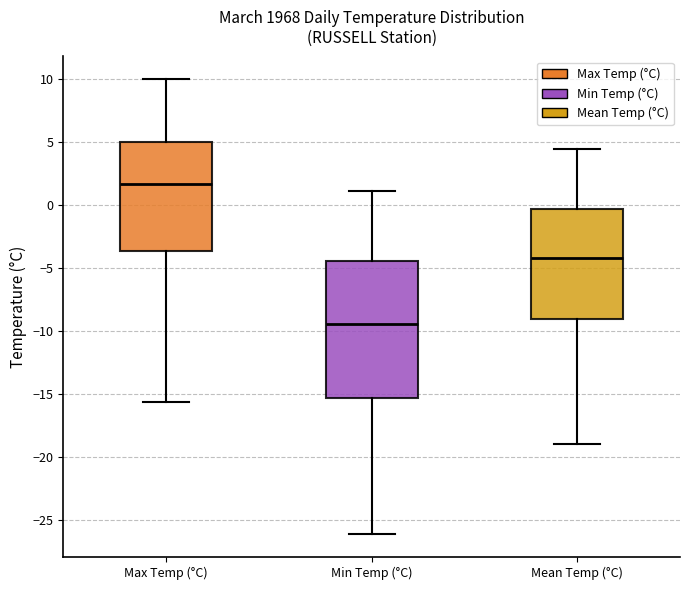

Where does the upper whisker of the box for Min Temp (°C) end on the y-axis? The values are not printed on the chart, so give them approximately, as read against the axis.

1.0